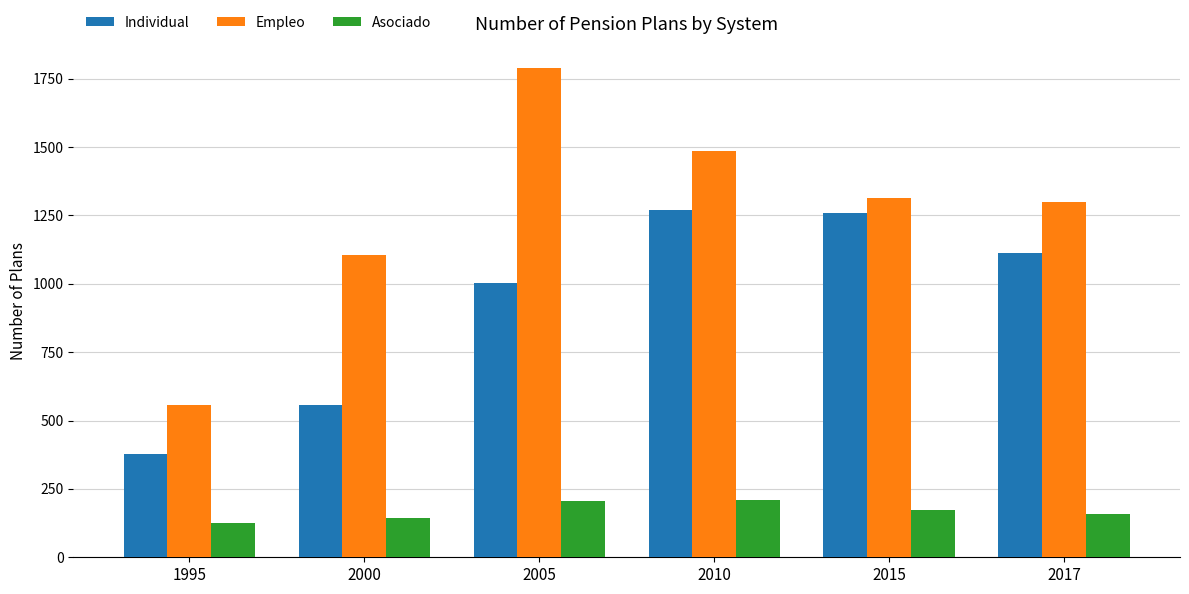

What is the difference between the second highest and second lowest values in the Asociado series?

59